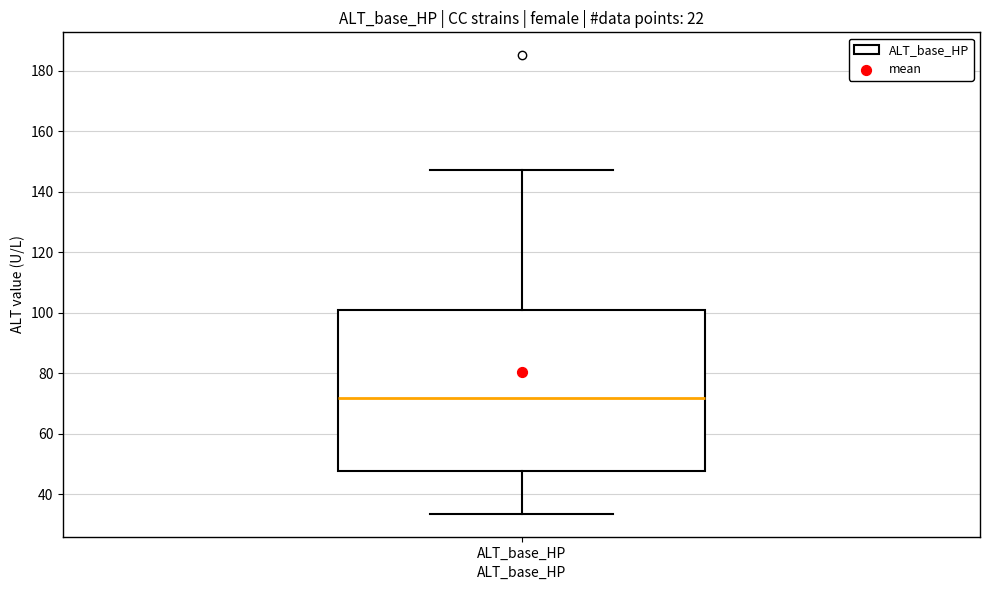

Transcribe this box plot: give where the median line is, the range the box spans, and where the two whiskers end, as read against the y-axis. The values are not printed on the chart, so give them approximately, as read against the axis.

median 72, box 48 to 100, whiskers 34 to 148